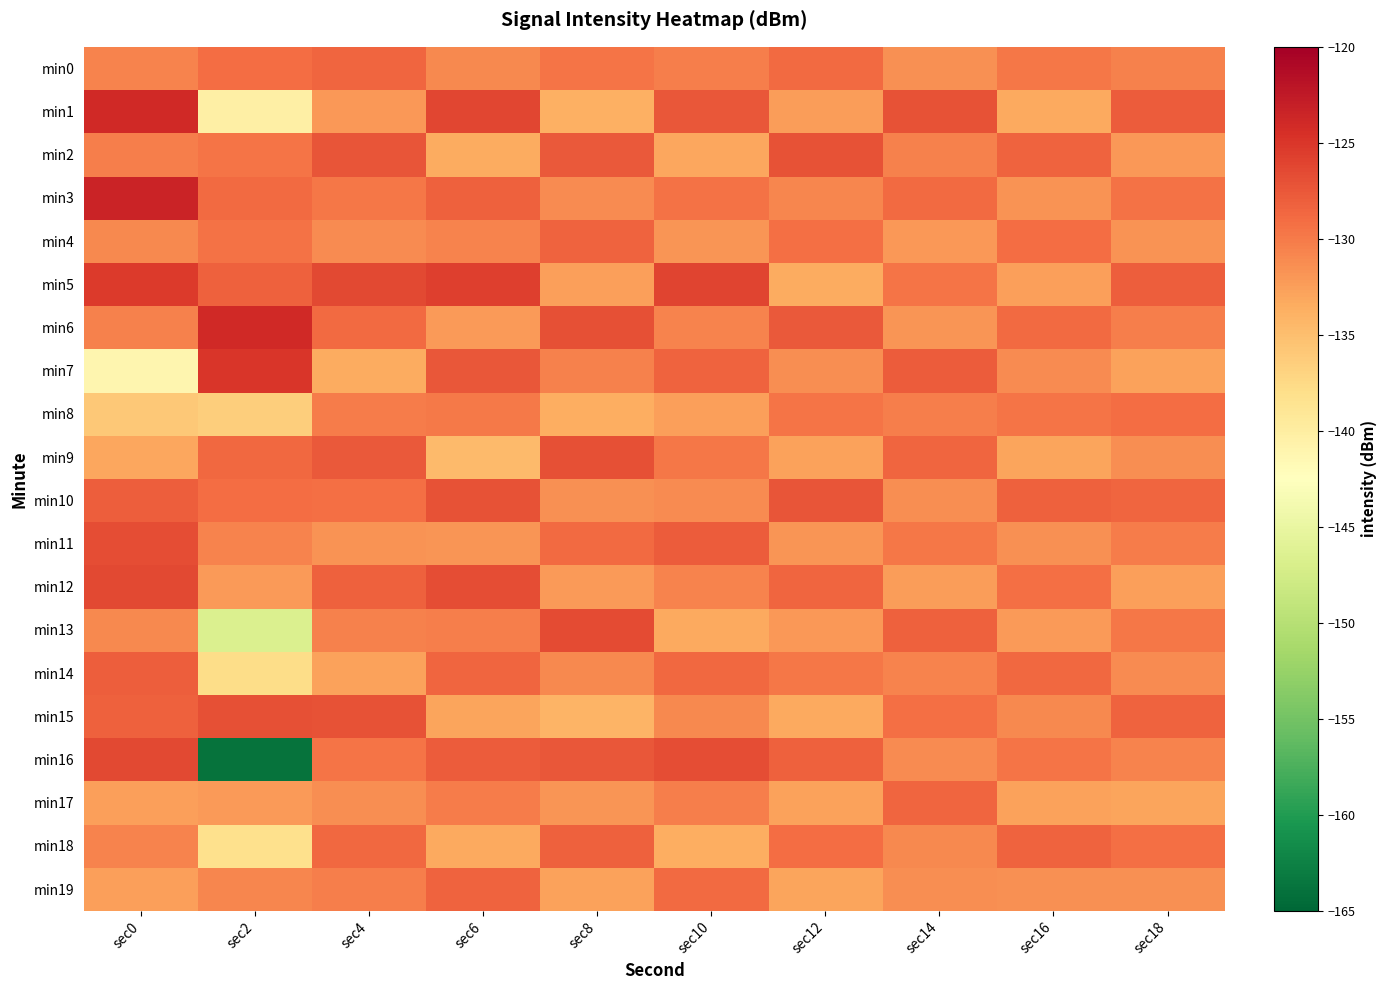

Reading left to right, what are all the values shown in this chart?

min0: sec0=-130.6	sec2=-129.1	sec4=-128.5	sec6=-131.0	sec8=-129.5	sec10=-130.2	sec12=-128.9	sec14=-131.6	sec16=-129.8	sec18=-130.5
min1: sec0=-124.0	sec2=-140.3	sec4=-132.1	sec6=-126.3	sec8=-133.8	sec10=-127.5	sec12=-132.4	sec14=-127.2	sec16=-133.2	sec18=-127.8
min2: sec0=-130.2	sec2=-129.6	sec4=-127.3	sec6=-133.5	sec8=-127.6	sec10=-133.1	sec12=-127.1	sec14=-130.4	sec16=-128.4	sec18=-132.1
min3: sec0=-123.4	sec2=-128.9	sec4=-129.8	sec6=-128.1	sec8=-131.1	sec10=-129.4	sec12=-130.8	sec14=-128.8	sec16=-131.7	sec18=-129.4
min4: sec0=-131.0	sec2=-129.4	sec4=-131.2	sec6=-130.7	sec8=-128.3	sec10=-131.8	sec12=-129.2	sec14=-132.1	sec16=-129.1	sec18=-131.7
min5: sec0=-125.3	sec2=-128.1	sec4=-126.5	sec6=-125.8	sec8=-132.6	sec10=-126.1	sec12=-133.5	sec14=-129.5	sec16=-132.6	sec18=-128.0
min6: sec0=-130.4	sec2=-123.9	sec4=-128.9	sec6=-132.2	sec8=-126.9	sec10=-130.7	sec12=-127.7	sec14=-131.8	sec16=-128.8	sec18=-130.3
min7: sec0=-141.2	sec2=-125.0	sec4=-133.4	sec6=-127.4	sec8=-130.4	sec10=-128.3	sec12=-131.3	sec14=-127.9	sec16=-131.2	sec18=-132.7
min8: sec0=-136.0	sec2=-136.5	sec4=-130.1	sec6=-129.9	sec8=-133.7	sec10=-132.5	sec12=-129.6	sec14=-130.2	sec16=-129.5	sec18=-129.0
min9: sec0=-133.1	sec2=-128.7	sec4=-127.6	sec6=-134.6	sec8=-127.0	sec10=-129.8	sec12=-132.8	sec14=-128.5	sec16=-132.9	sec18=-131.4
min10: sec0=-128.1	sec2=-129.1	sec4=-129.3	sec6=-127.2	sec8=-131.5	sec10=-131.2	sec12=-127.3	sec14=-131.3	sec16=-128.1	sec18=-128.6
min11: sec0=-126.8	sec2=-130.6	sec4=-131.7	sec6=-131.8	sec8=-128.8	sec10=-127.9	sec12=-131.9	sec14=-129.7	sec16=-131.6	sec18=-130.1
min12: sec0=-126.3	sec2=-132.3	sec4=-128.2	sec6=-126.7	sec8=-132.3	sec10=-130.6	sec12=-128.5	sec14=-132.4	sec16=-129.2	sec18=-132.5
min13: sec0=-130.9	sec2=-146.6	sec4=-130.5	sec6=-130.3	sec8=-126.6	sec10=-133.3	sec12=-132.1	sec14=-128.1	sec16=-132.3	sec18=-129.8
min14: sec0=-128.0	sec2=-137.9	sec4=-132.8	sec6=-128.6	sec8=-130.9	sec10=-128.7	sec12=-129.8	sec14=-130.7	sec16=-128.7	sec18=-131.2
min15: sec0=-128.2	sec2=-126.9	sec4=-127.1	sec6=-132.9	sec8=-134.2	sec10=-131.0	sec12=-133.2	sec14=-129.2	sec16=-131.0	sec18=-128.4
min16: sec0=-126.4	sec2=-163.8	sec4=-129.6	sec6=-127.8	sec8=-127.5	sec10=-126.8	sec12=-128.2	sec14=-131.1	sec16=-129.6	sec18=-130.7
min17: sec0=-132.5	sec2=-132.2	sec4=-131.3	sec6=-130.1	sec8=-131.8	sec10=-130.3	sec12=-132.7	sec14=-128.6	sec16=-132.8	sec18=-133.0
min18: sec0=-130.6	sec2=-138.3	sec4=-128.7	sec6=-133.2	sec8=-128.1	sec10=-133.6	sec12=-129.1	sec14=-130.9	sec16=-128.3	sec18=-129.3
min19: sec0=-132.6	sec2=-130.7	sec4=-130.2	sec6=-128.4	sec8=-132.7	sec10=-128.9	sec12=-133.0	sec14=-131.4	sec16=-131.5	sec18=-131.6